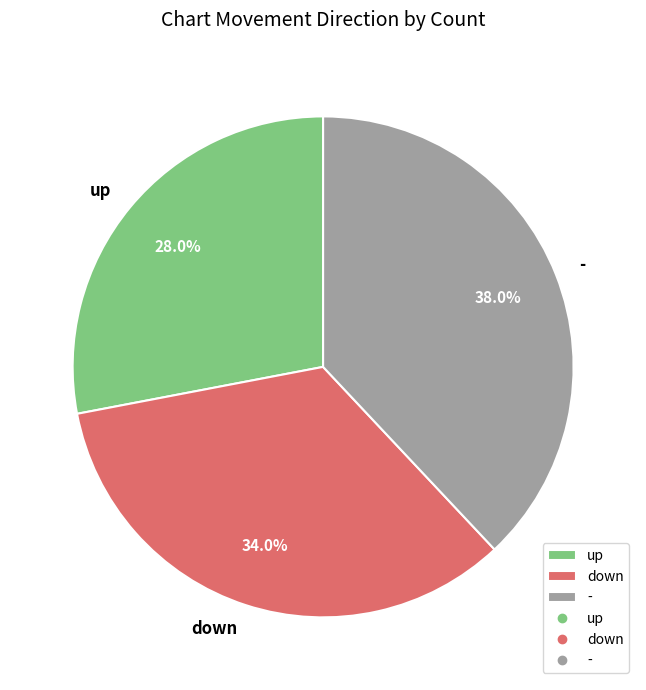

To the nearest percent, what is the average slice percentage?

33%